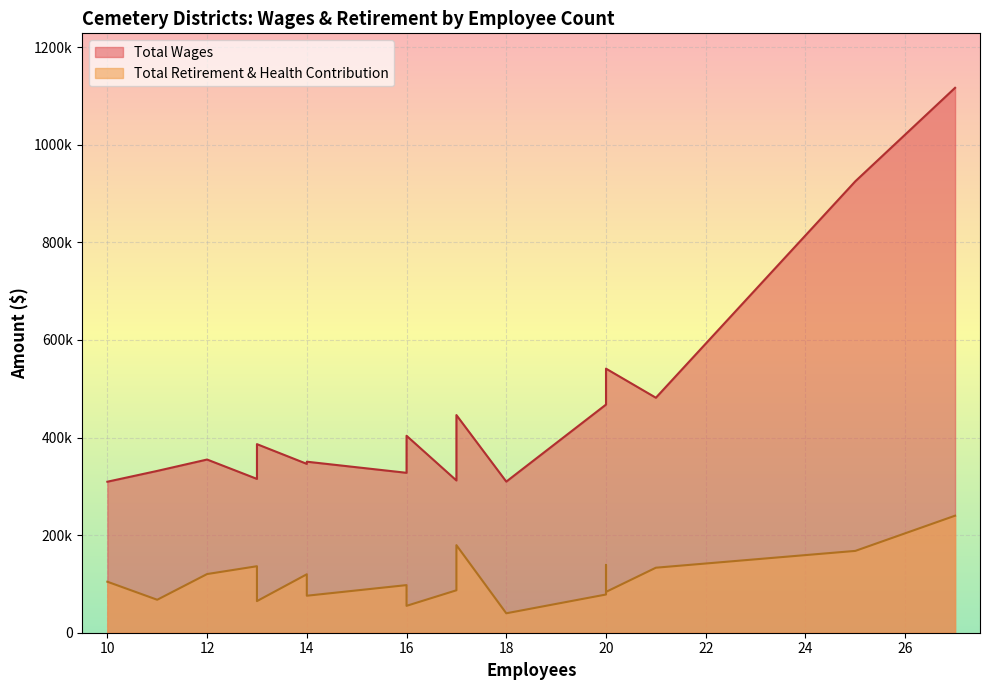

Is the value of Total Wages at 14 greater than the value of Total Retirement & Health Contribution at 14?

Yes